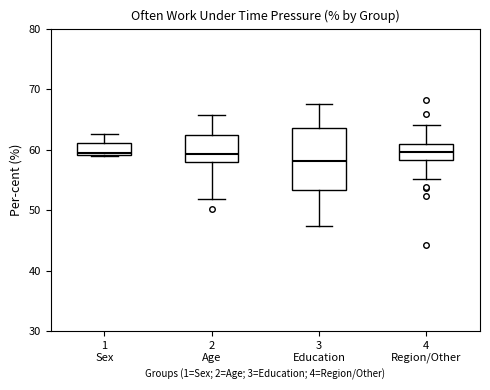

Where is the upper edge of the box for 1 Sex on the y-axis? The values are not printed on the chart, so give them approximately, as read against the axis.

61